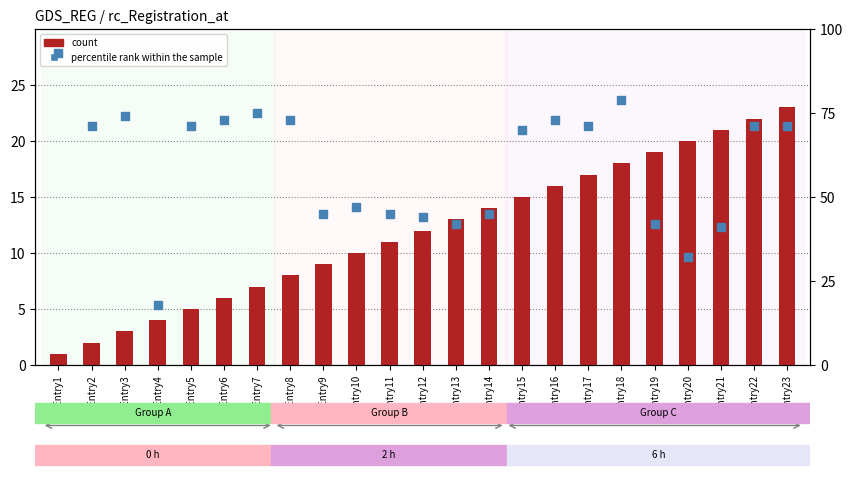

Which series reaches the maximum Y coordinate?

percentile rank within the sample